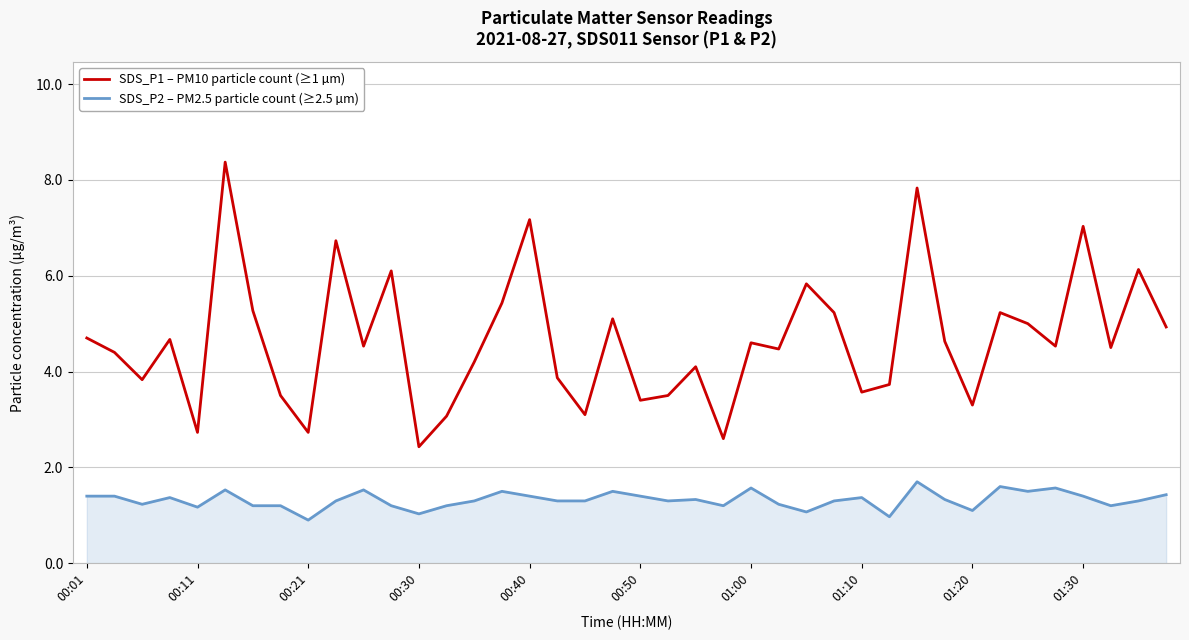

What is the greatest value displayed?

8.4